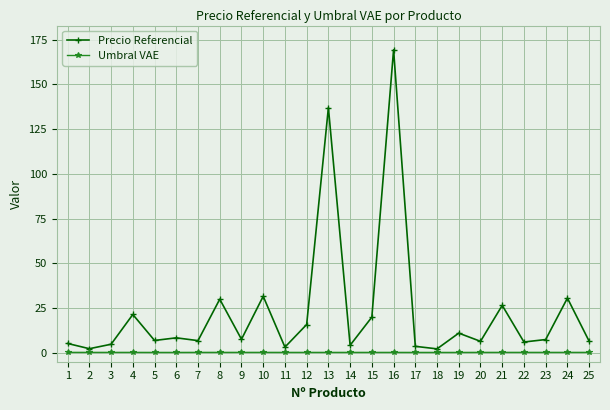

The value of Precio Referencial at 8 is 4.2. True or false?

False